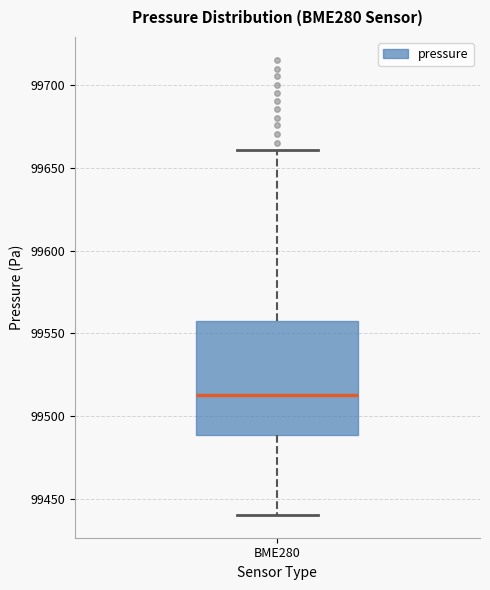

Where does the upper whisker of the box for BME280 end on the y-axis? The values are not printed on the chart, so give them approximately, as read against the axis.

99660